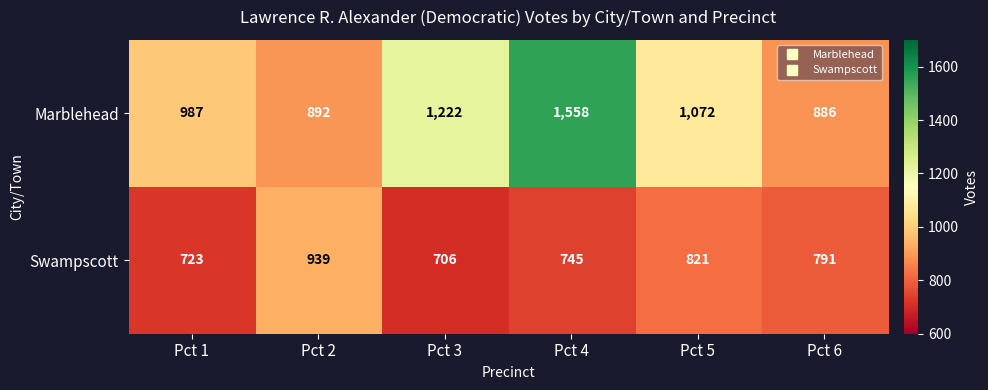

What is the spread (max minus min) of values at Pct 4?

813